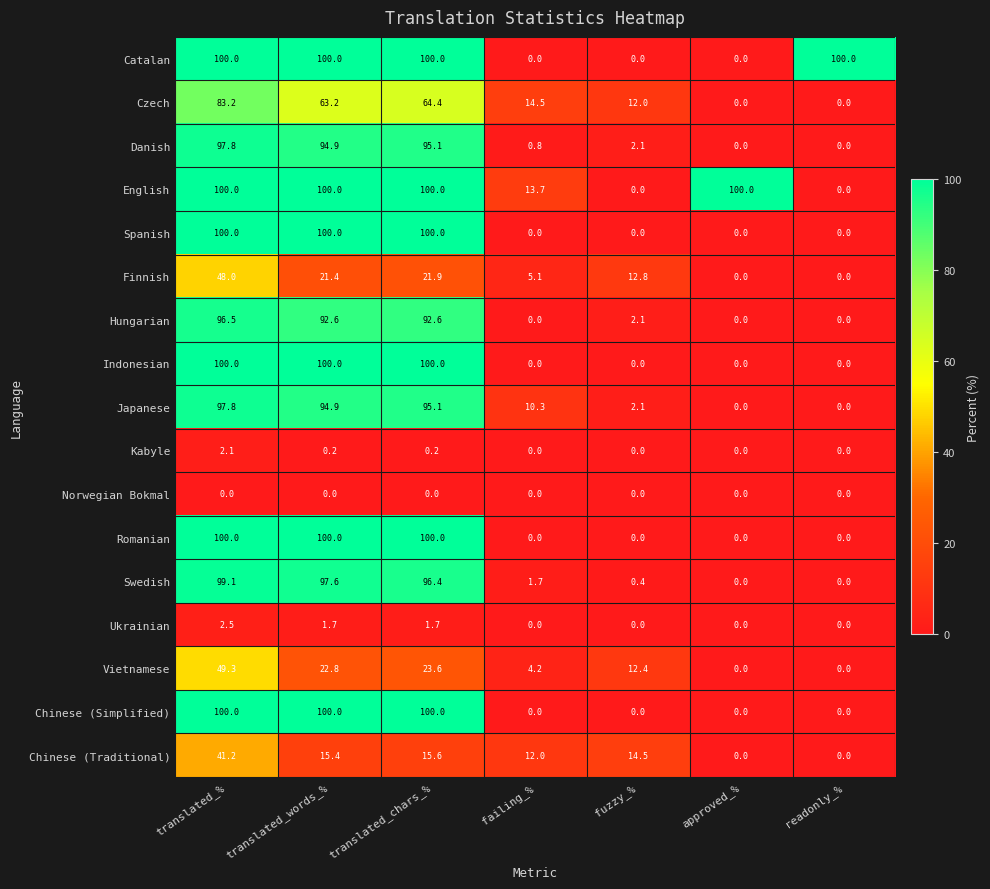

At which category is the sum across all series the highest?

translated_%